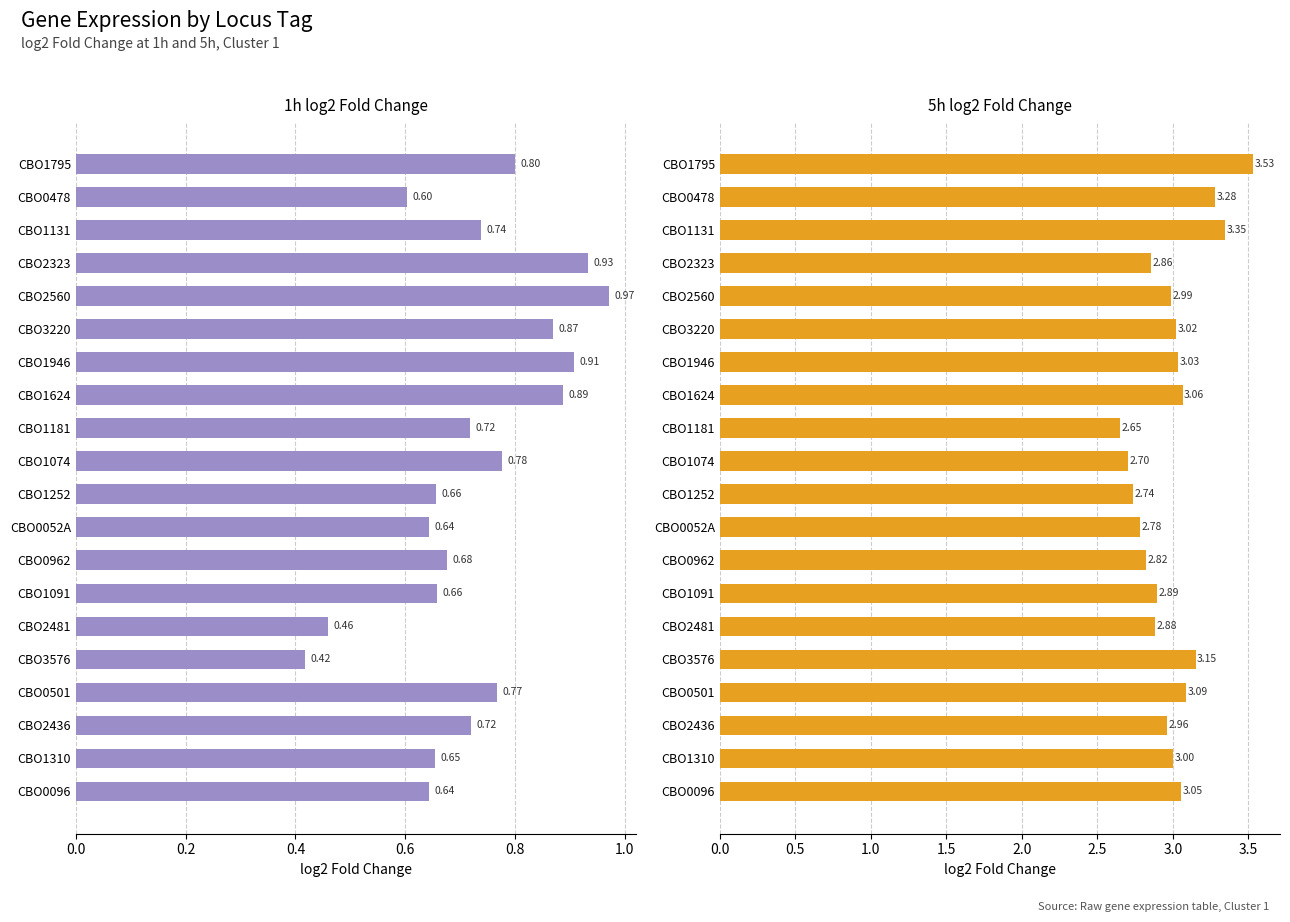

Between CBO1624 and CBO0962, which is larger?

CBO1624